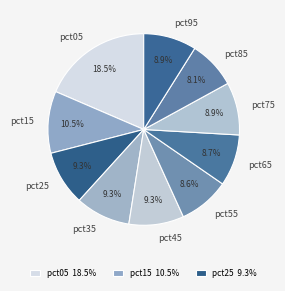

Combined, what portion of the pie is pct05 and pct55?

27.1%